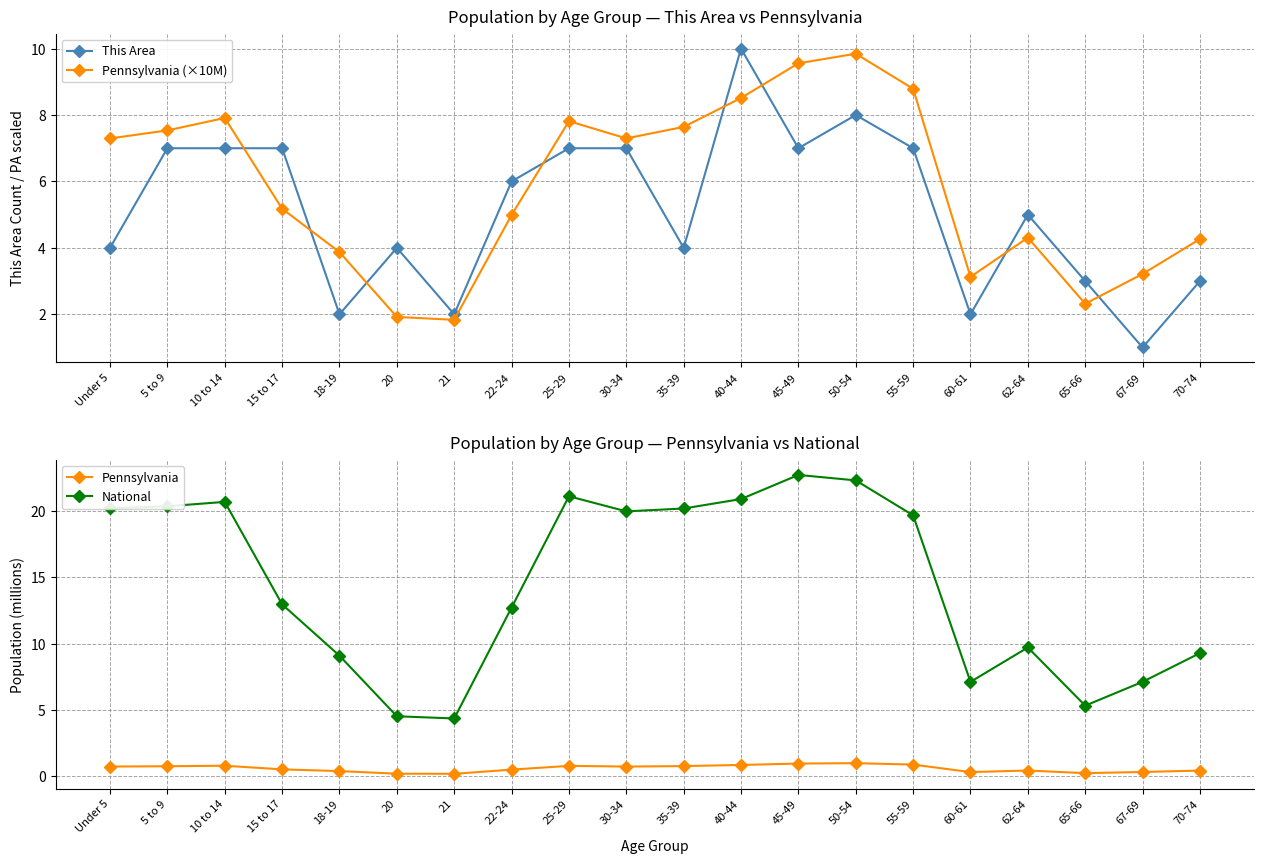

Which series has the largest range (max minus min)?

National